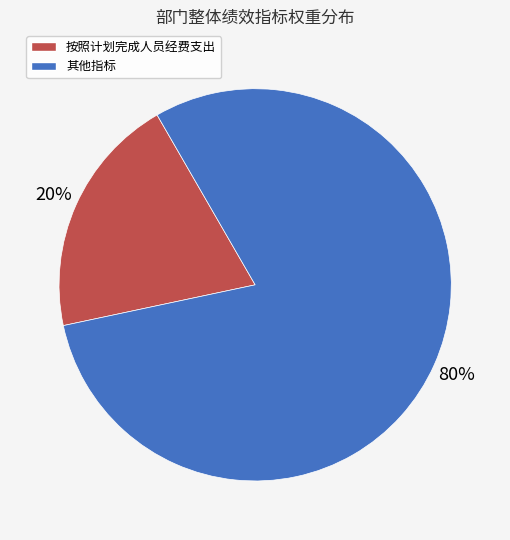

Is there any slice that represents more than half of the pie?

Yes